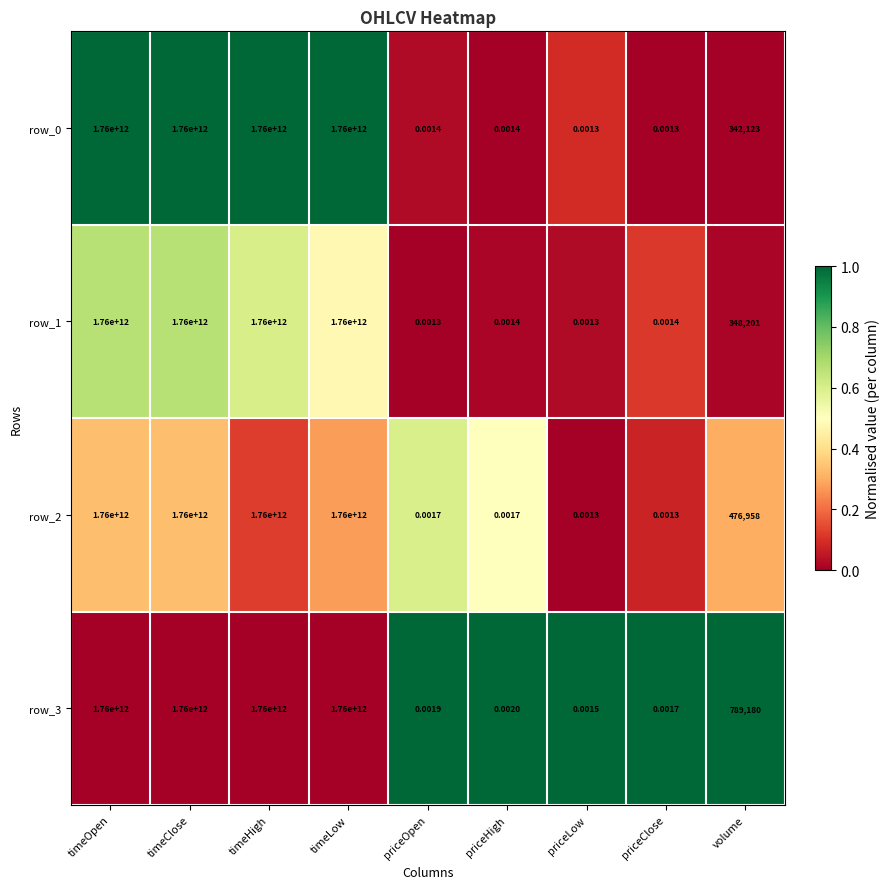

At which label is row_2 closest to 880000000000?

volume